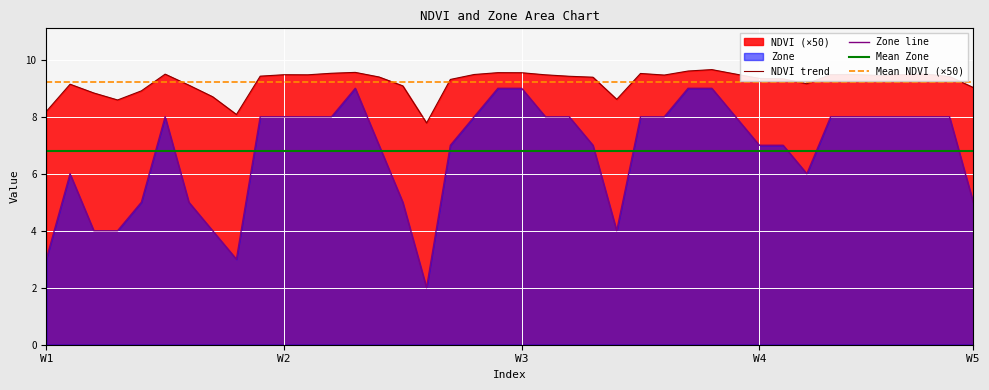

In NDVI, how many points are higher than both neighbors (excluding endpoints)?

9